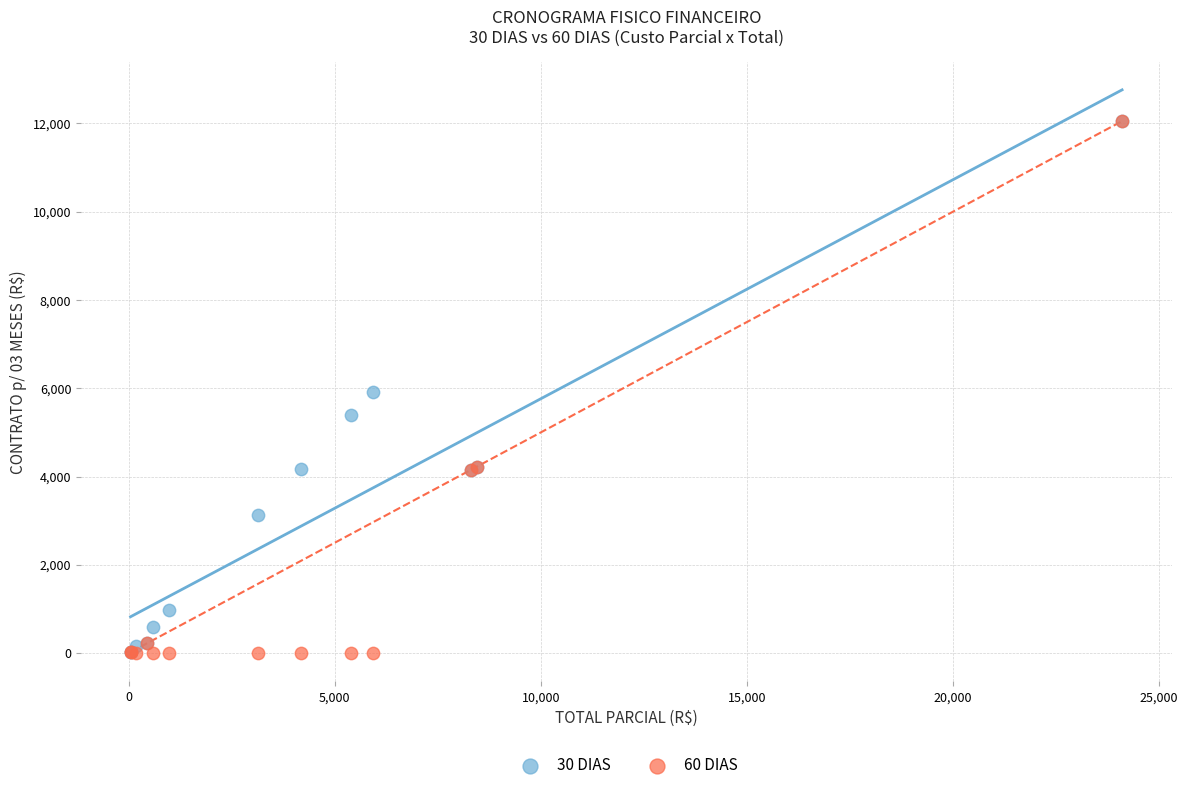

What are all the series names shown in the legend?

30 DIAS, 60 DIAS